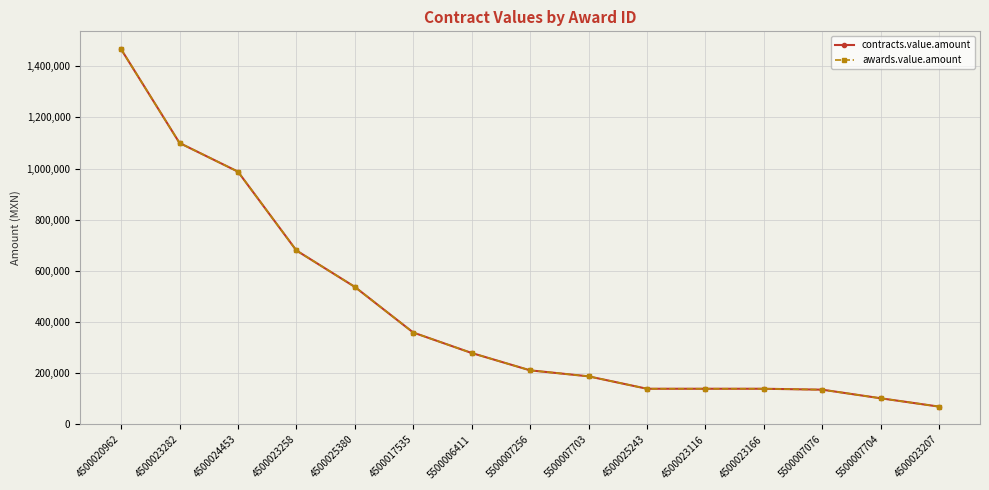

What is the label of the 14th point from the right?

4500023282